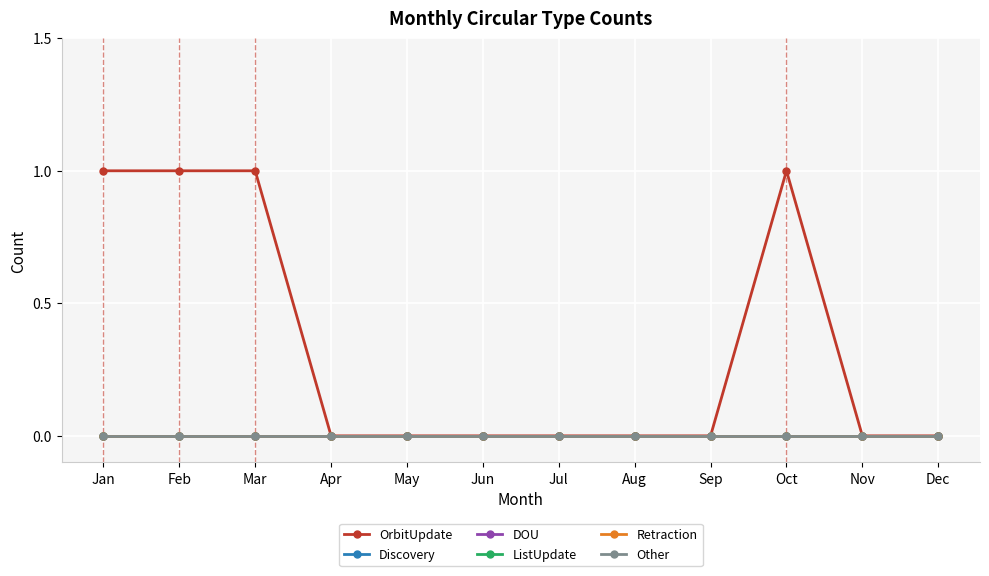

At Sep, list the series in order from largest to smallest.

OrbitUpdate, Discovery, DOU, ListUpdate, Retraction, Other